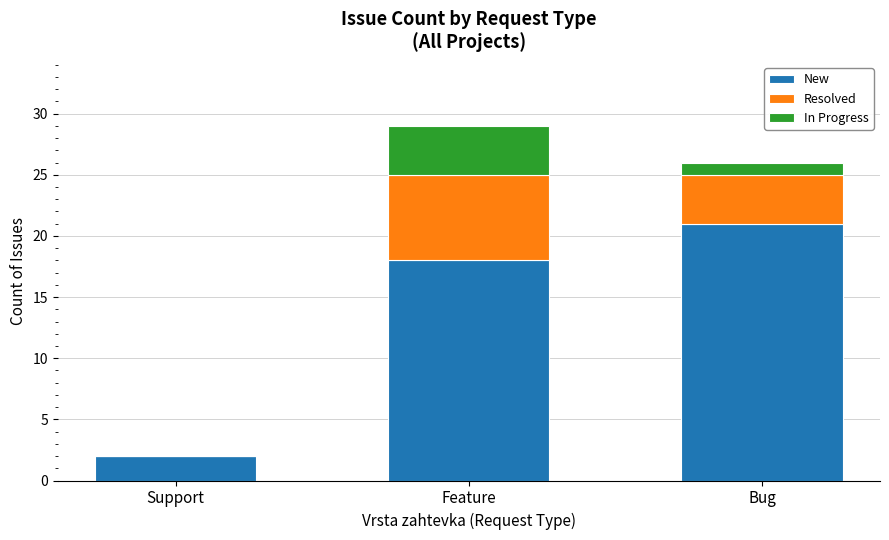

The value of New at Feature is 31. True or false?

False